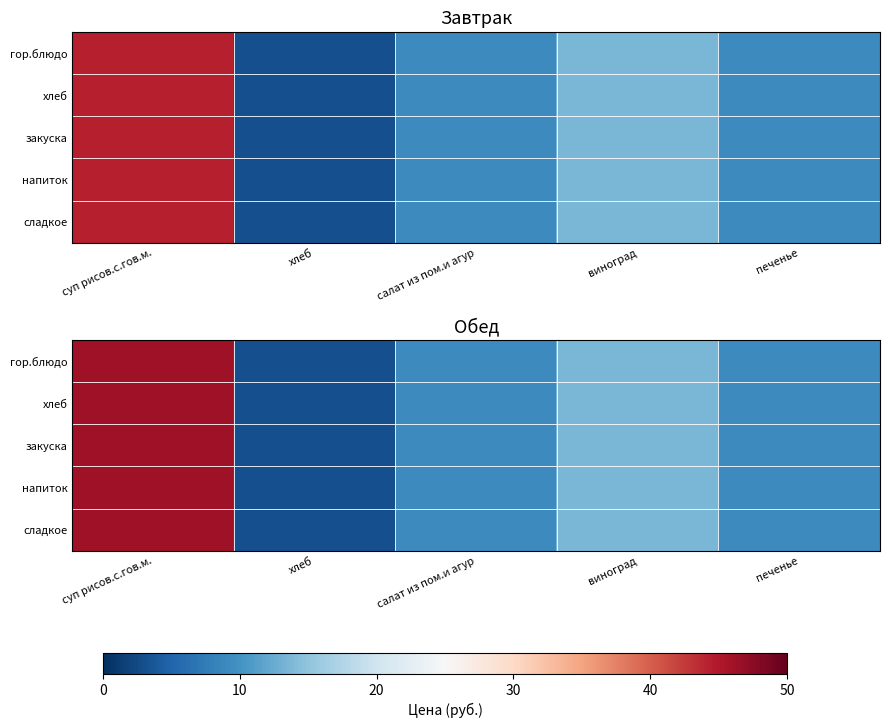

At which label is гор.блюдо closest to 24?

виноград